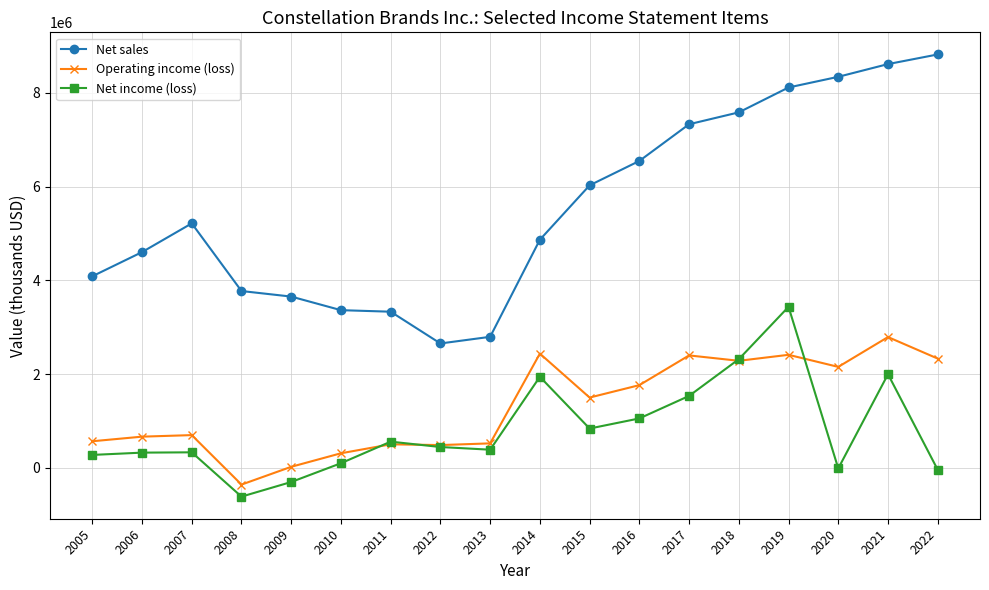

Where is the first local maximum for Net sales?

2007